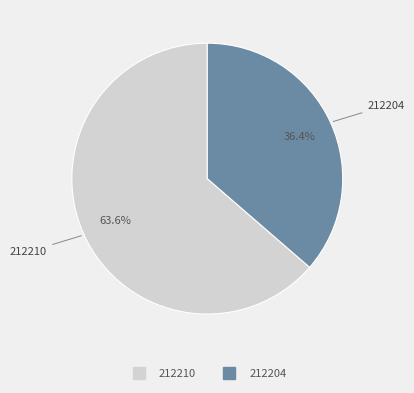

What is the smallest slice in the pie chart?

212204